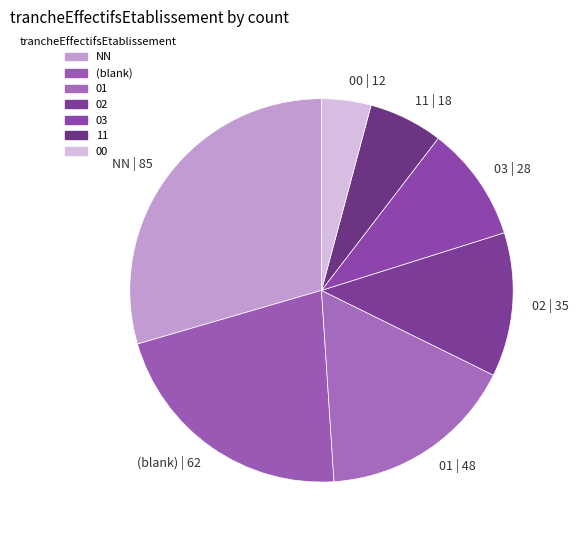

Does any single category account for the majority?

No